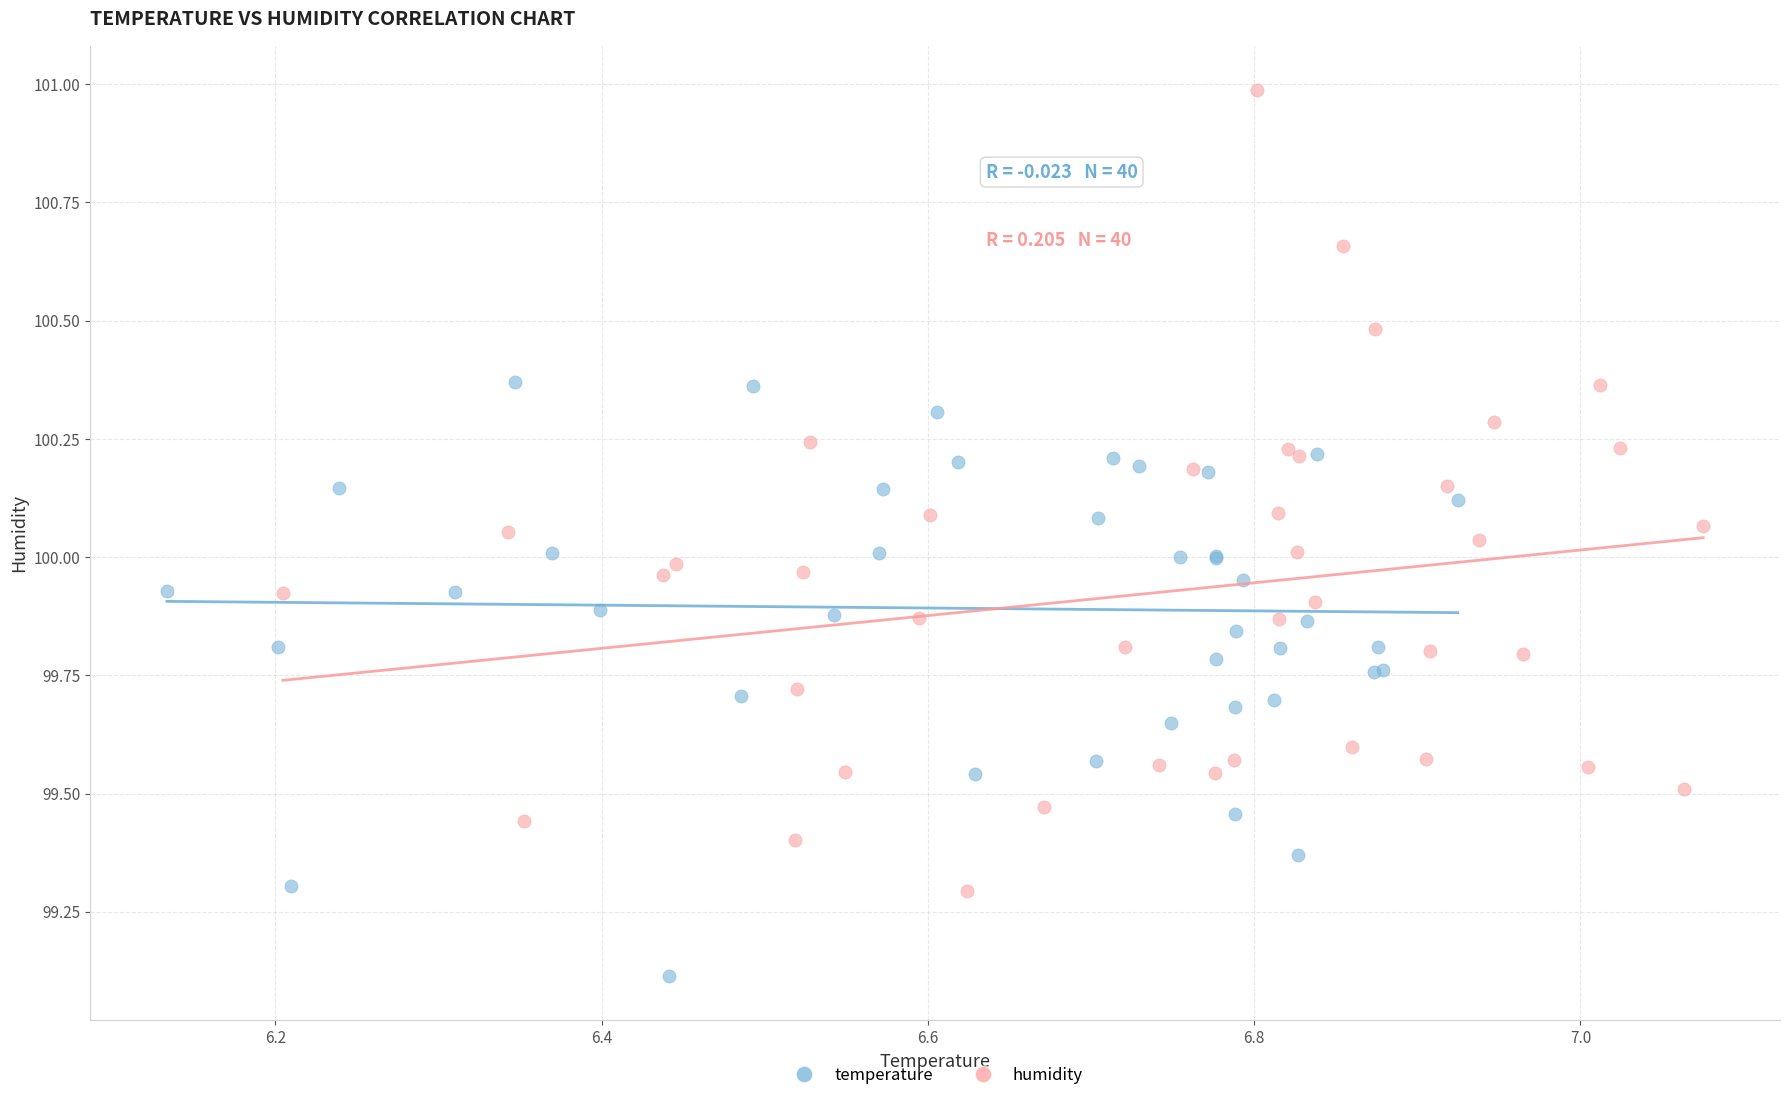

Which series contains the lowest Y value?

temperature